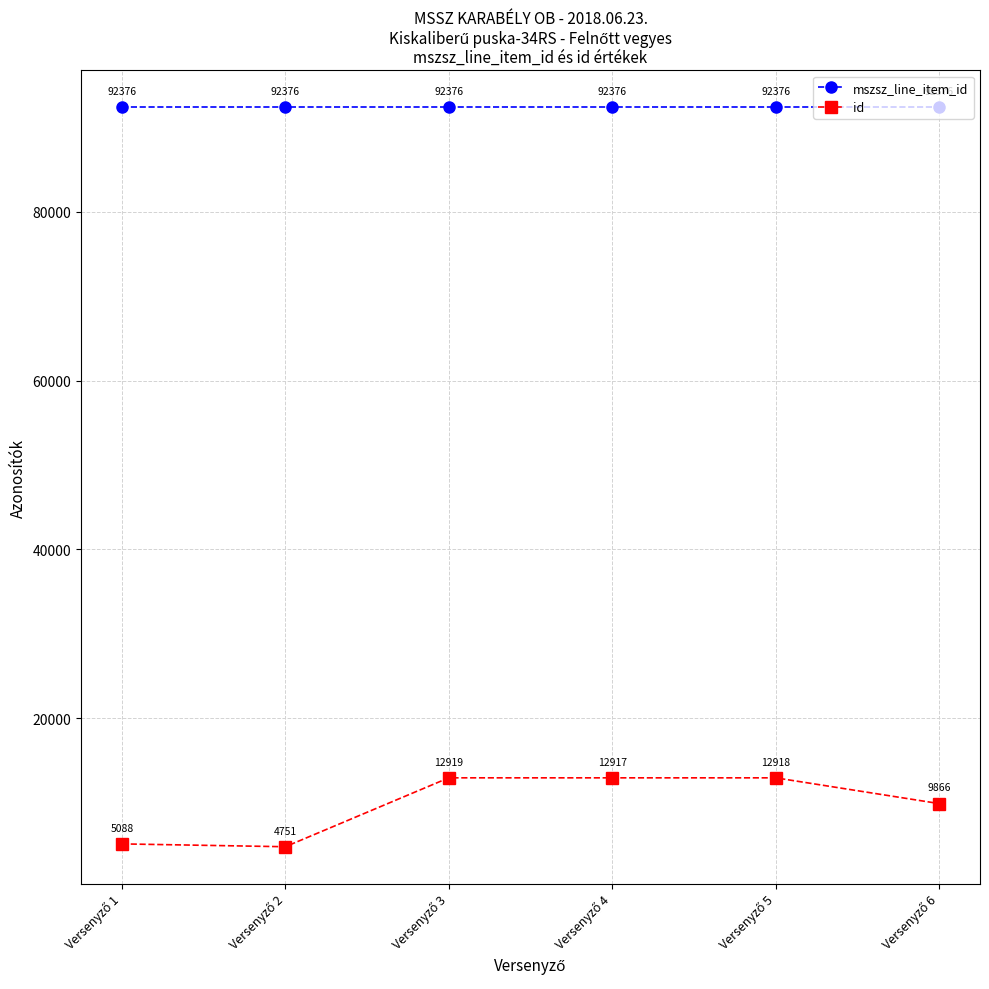

Which series has the widest spread of values?

id